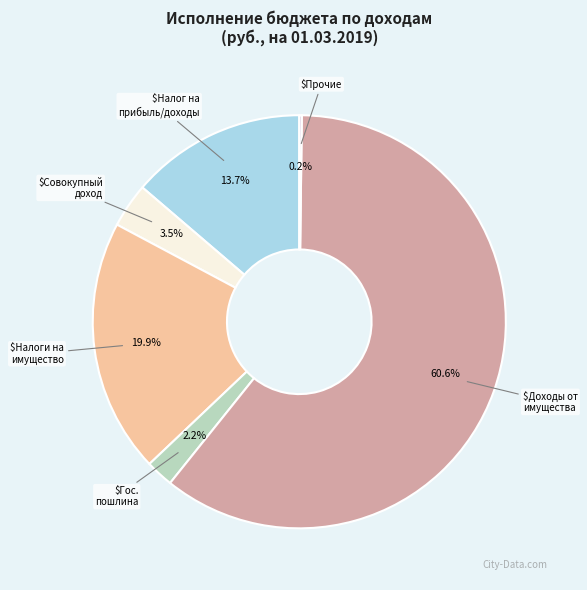

To the nearest percent, what is the average slice percentage?

17%